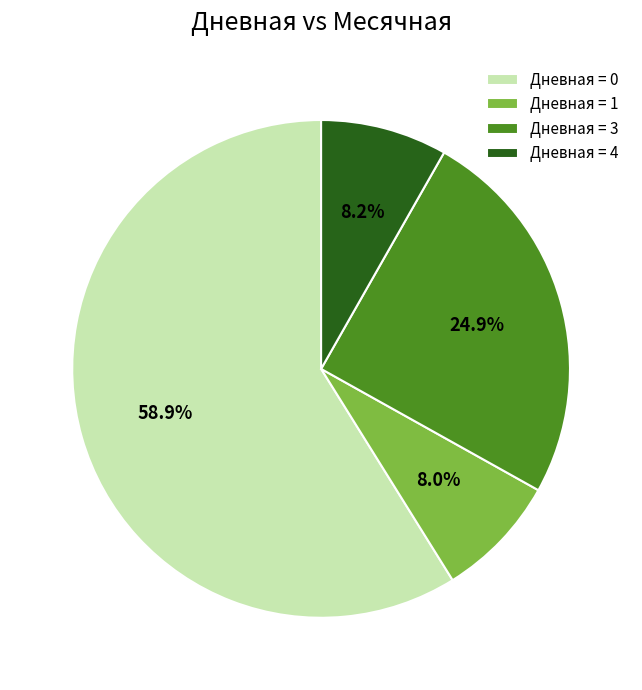

Between Дневная = 1 and Дневная = 0, which is larger?

Дневная = 0